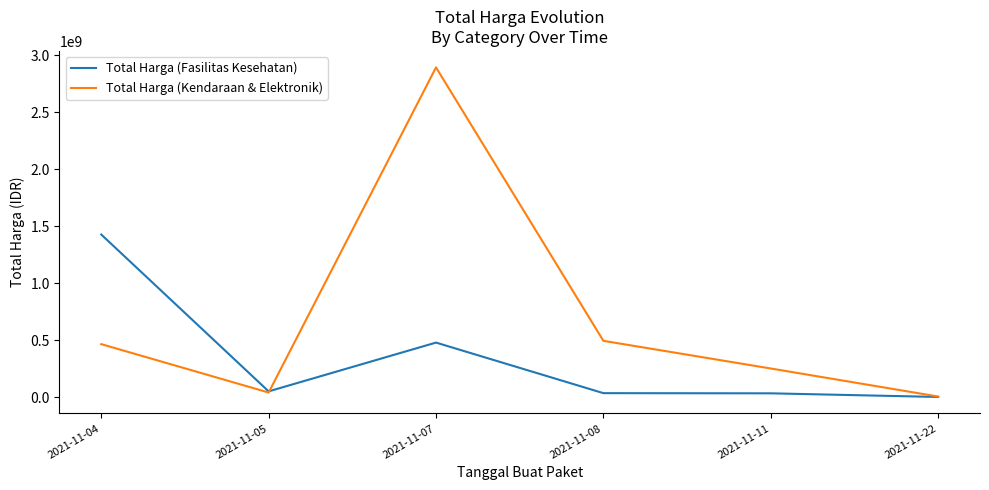

Which series changed the most between 2021-11-08 and 2021-11-11?

Total Harga (Kendaraan & Elektronik)